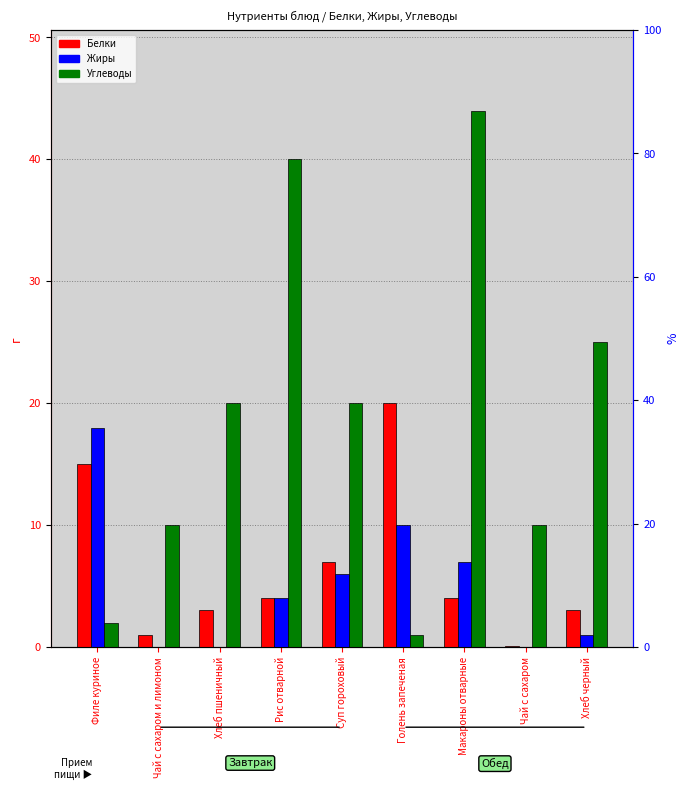

What is the average value of the Углеводы series?

19.1